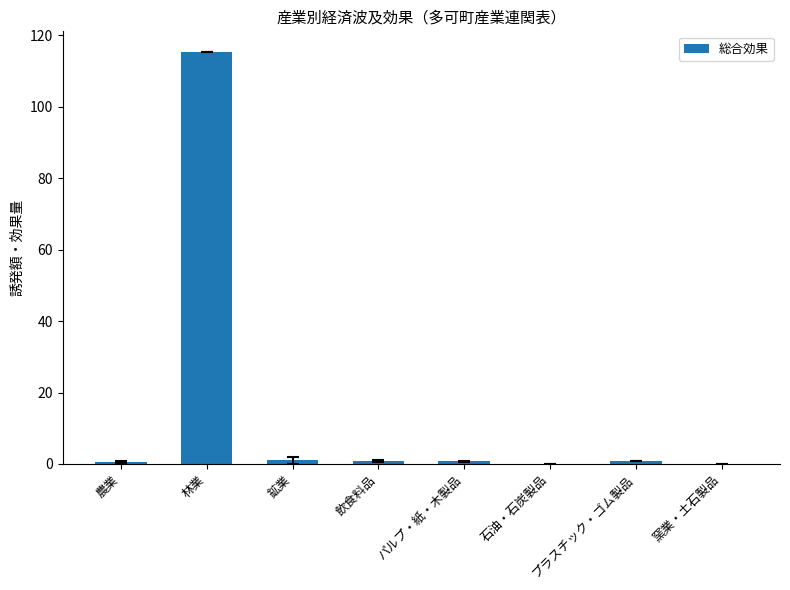

The chart shows a value of 115.3 at 林業. True or false?

True